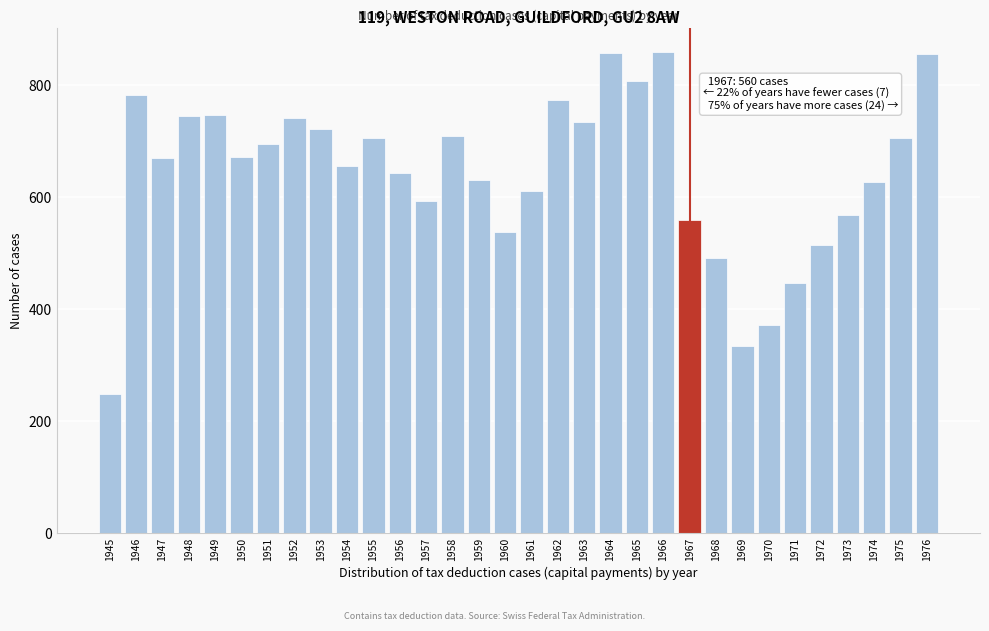

What is the value of the 23rd bar from the left?

560